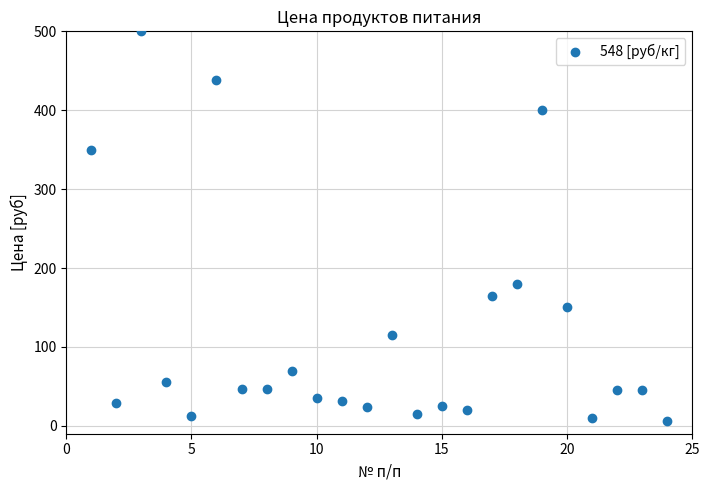

What is the range of X values (max minus min)?

23.0